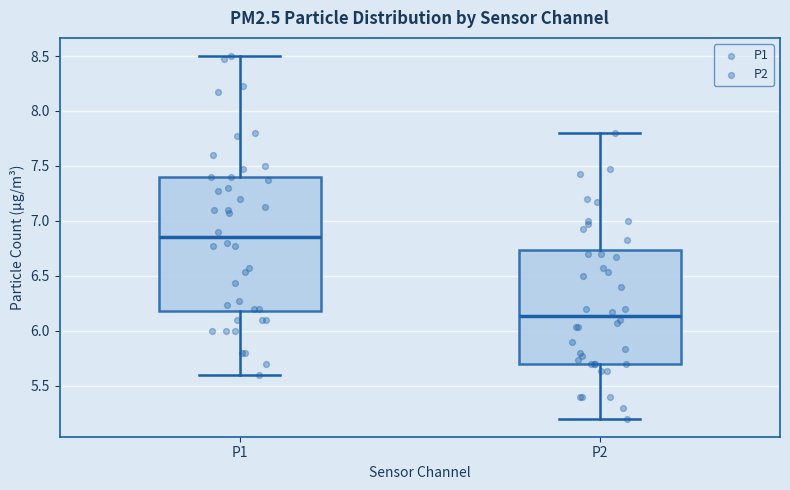

Reading left to right, transcribe this box plot: for each box, give where its median line is, the range the box spans, and where its two whiskers end, as read against the y-axis. The values are not printed on the chart, so give them approximately, as read against the axis.

P1: median 6.85, box 6.20 to 7.40, whiskers 5.60 to 8.50
P2: median 6.15, box 5.70 to 6.75, whiskers 5.20 to 7.80